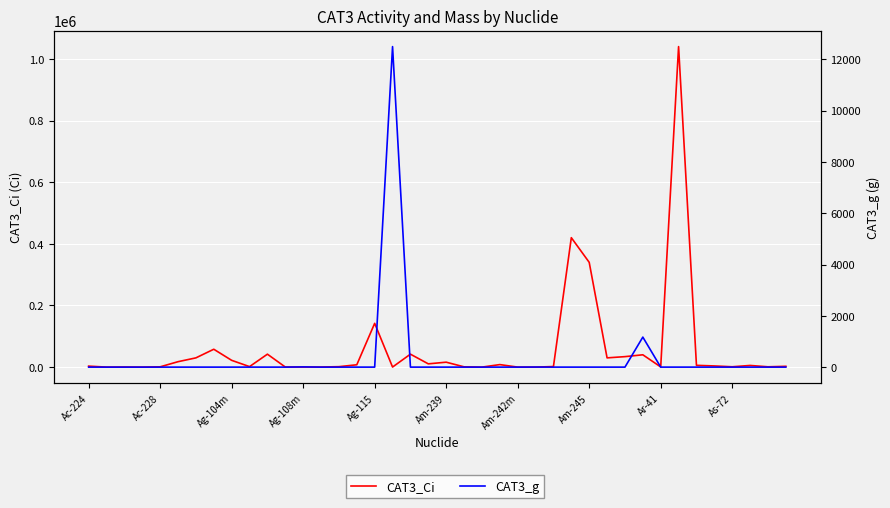

True or false: CAT3_Ci has a value of 17600.0 at Am-239.

True